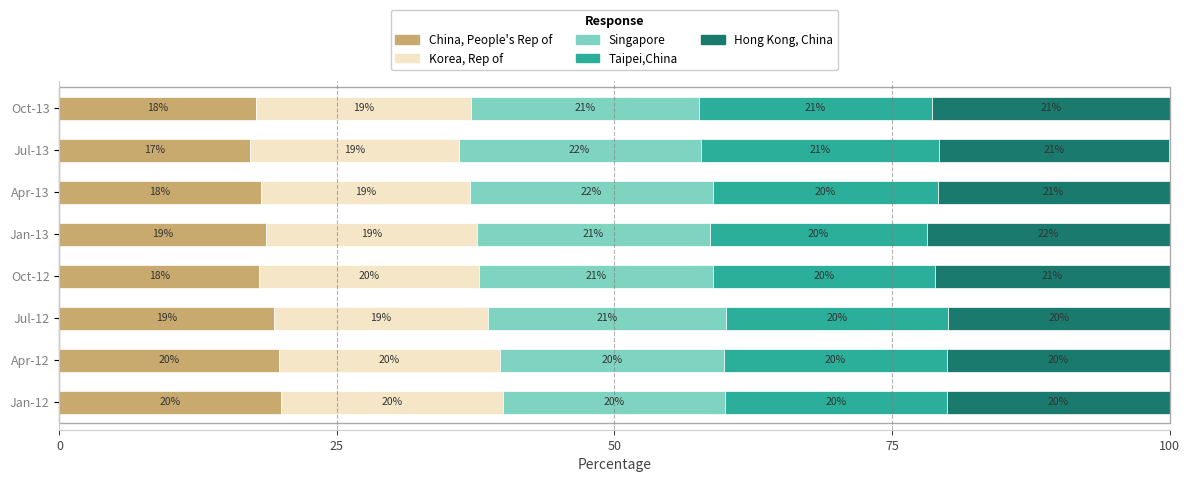

What is the lowest value of the China, People's Rep of series?

17.2